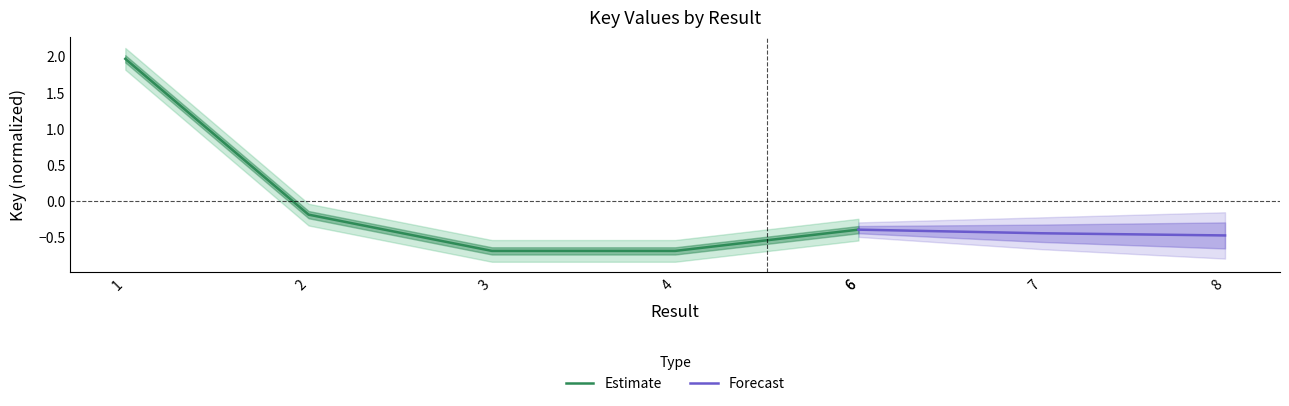

What is the difference between the maximum and minimum values?

2.7